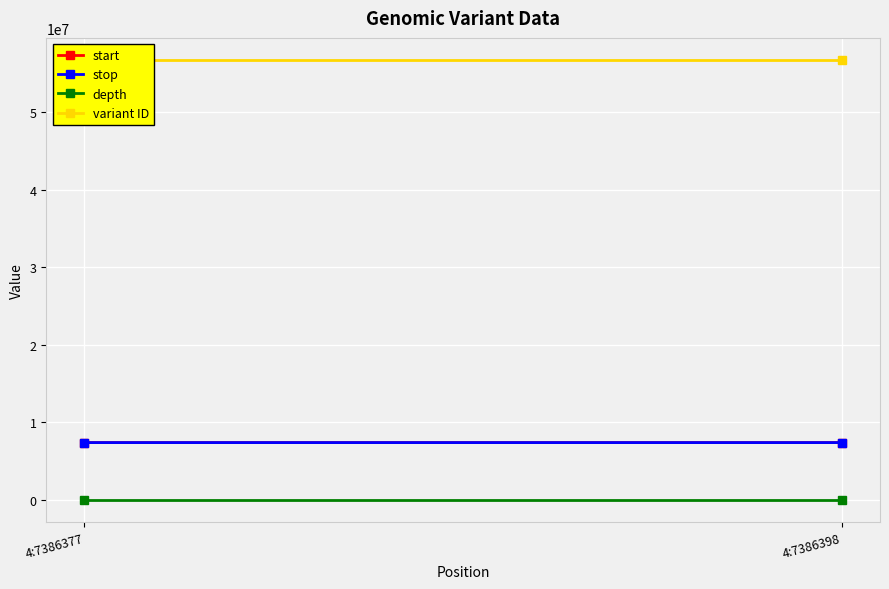

What is the value of the variant ID point at the 2nd from the left?

56736591